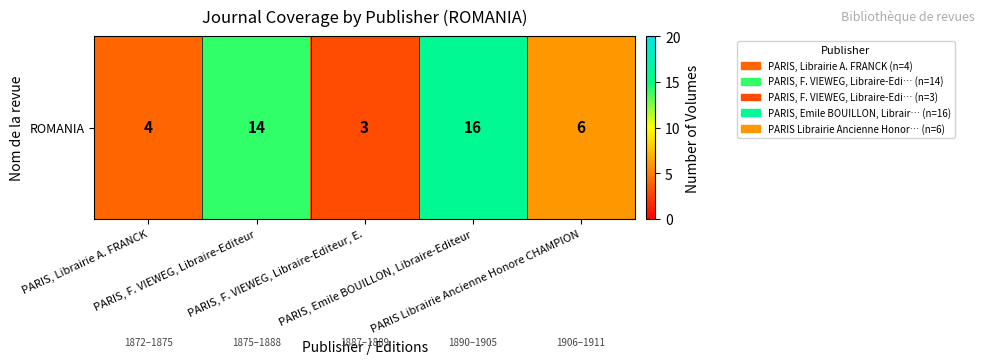

What is the ratio of the value at PARIS, Librairie A. FRANCK to the value at PARIS, Emile BOUILLON, Libraire-Editeur?

0.2